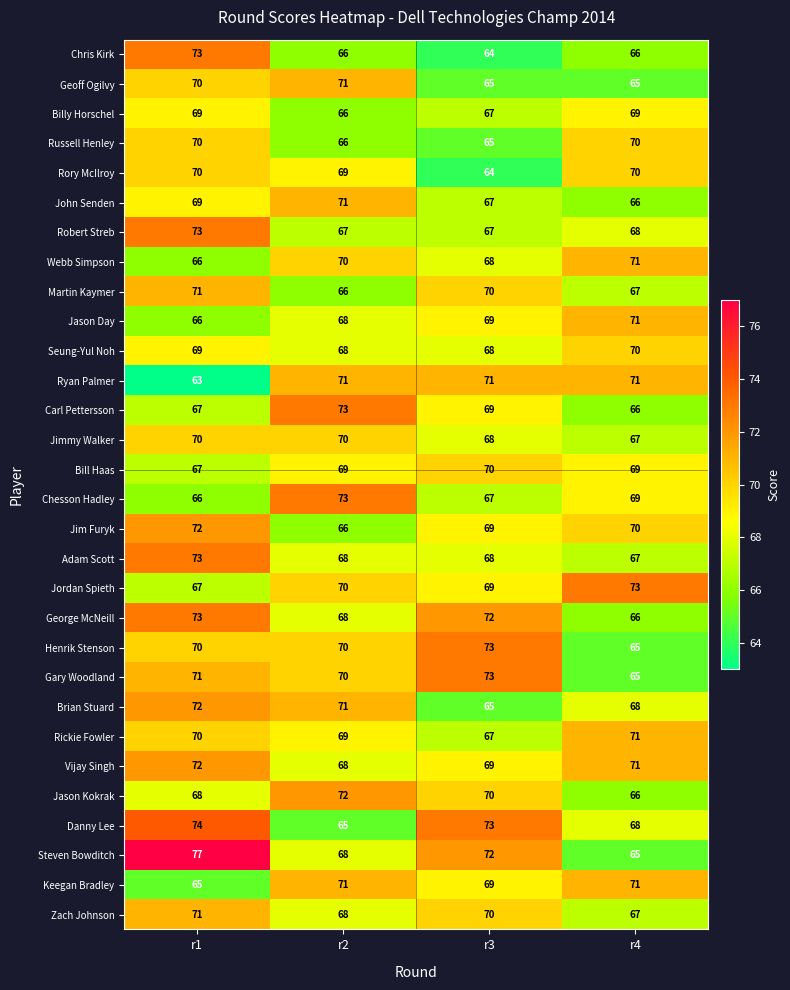

List the labels in order of Chesson Hadley value, largest first.

r2, r4, r3, r1